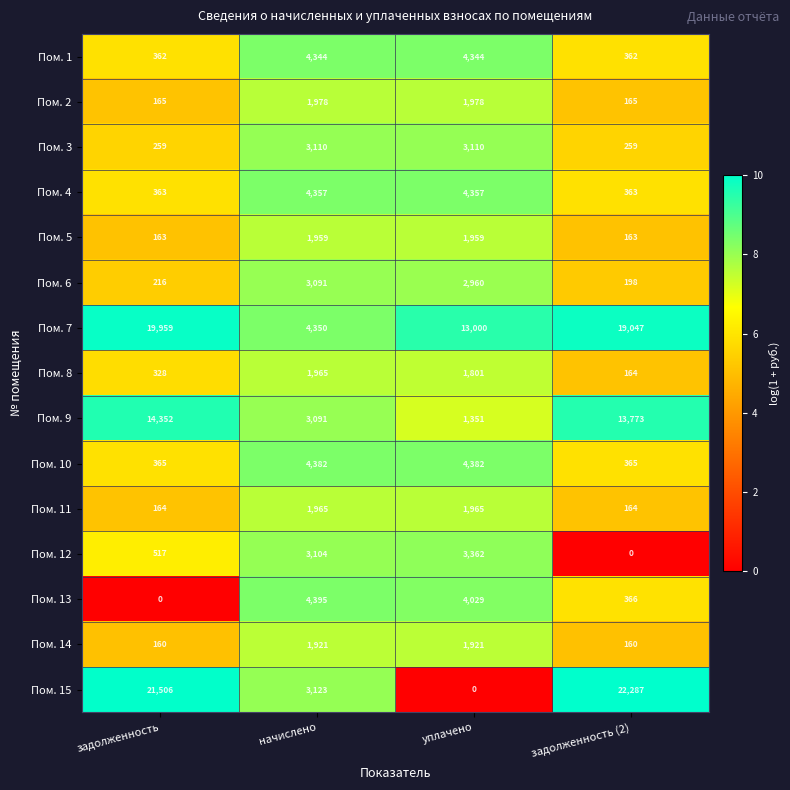

What is the approximate value of Пом. 3 at начислено, to the nearest 50?

3100